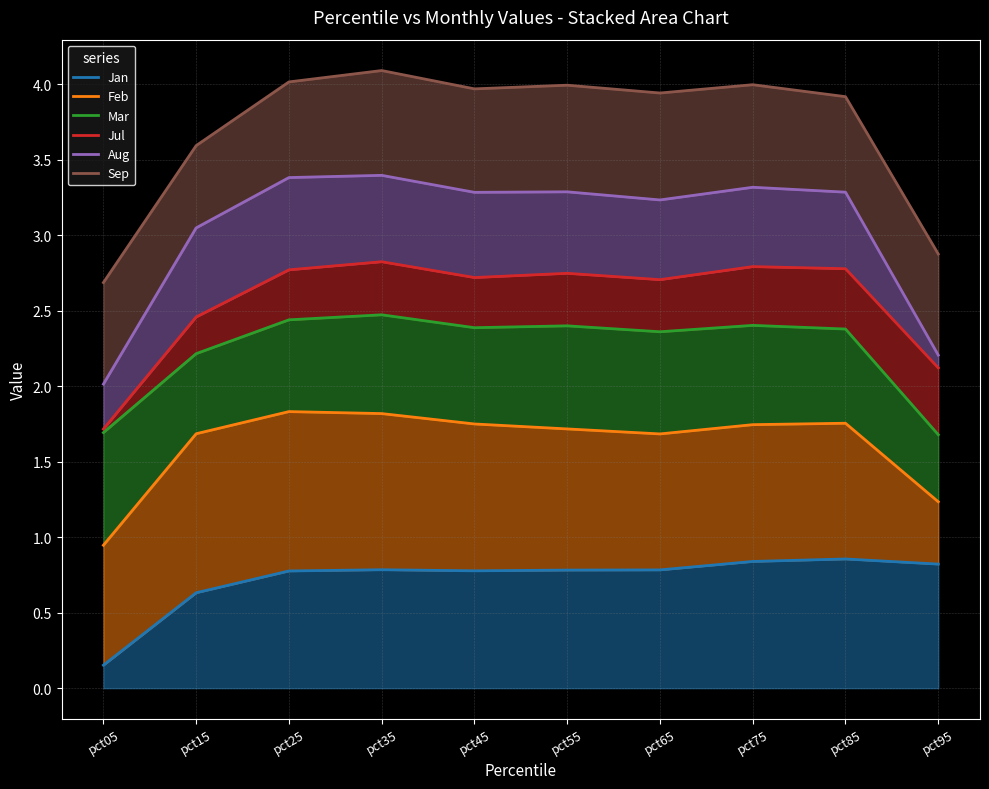

At which category does Sep reach its first local peak?

pct35